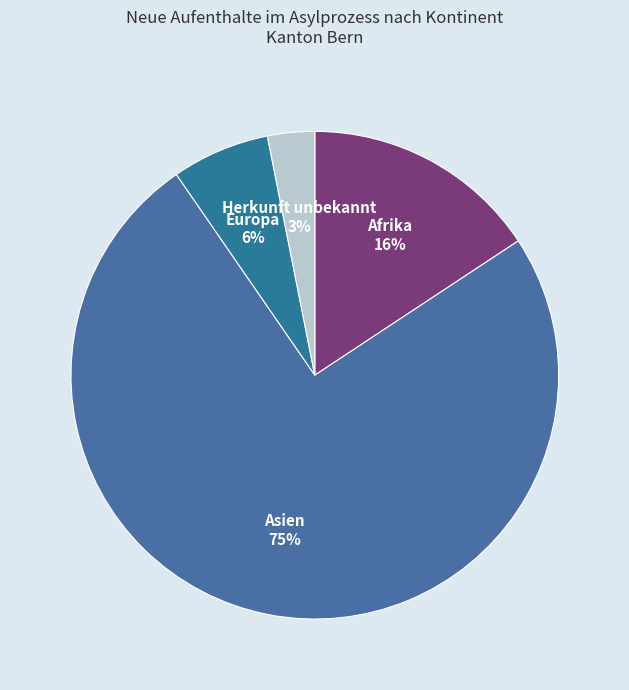

Rank the categories by value from highest to lowest.

Asien, Afrika, Europa, Herkunft unbekannt